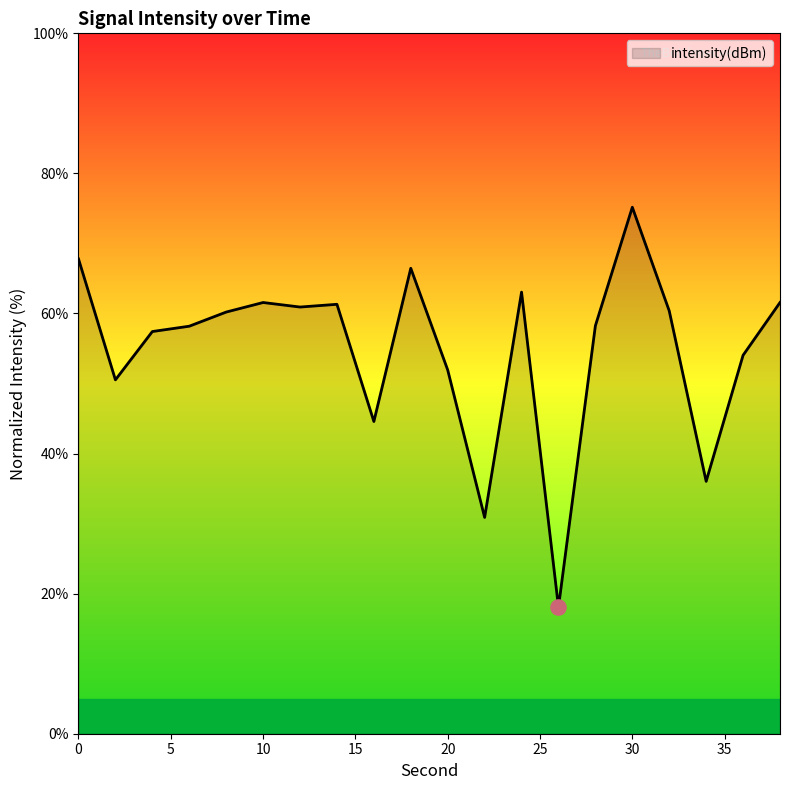

What is the smallest value displayed?

18.1